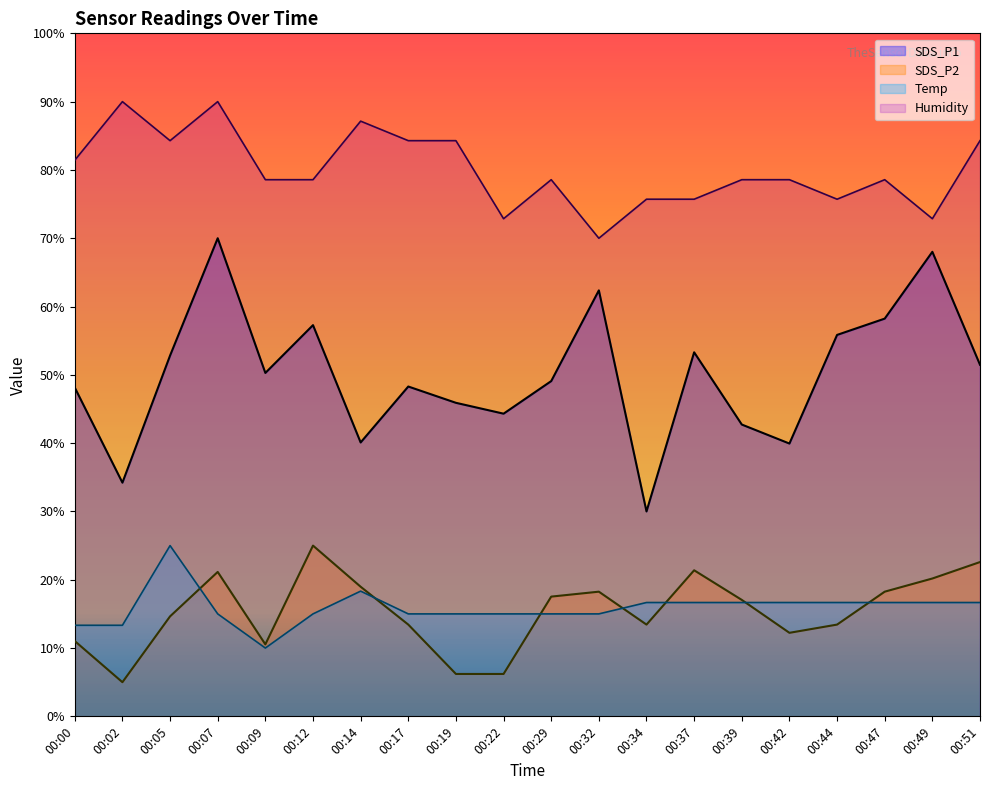

Reading left to right, extract all data points from this chart.

SDS_P1: 48.1	34.2	52.8	70.0	50.3	57.3	40.1	48.3	45.9	44.3	49.1	62.4	30.0	53.3	42.7	39.9	55.8	58.2	68.0	51.5
SDS_P2: 11.0	5.0	14.6	21.1	10.5	25.0	19.0	13.4	6.2	6.2	17.5	18.3	13.4	21.4	17.0	12.2	13.4	18.3	20.2	22.6
Temp: 13.3	13.3	25.0	15.0	10.0	15.0	18.3	15.0	15.0	15.0	15.0	15.0	16.7	16.7	16.7	16.7	16.7	16.7	16.7	16.7
Humidity: 81.4	90.0	84.3	90.0	78.6	78.6	87.1	84.3	84.3	72.9	78.6	70.0	75.7	75.7	78.6	78.6	75.7	78.6	72.9	84.3